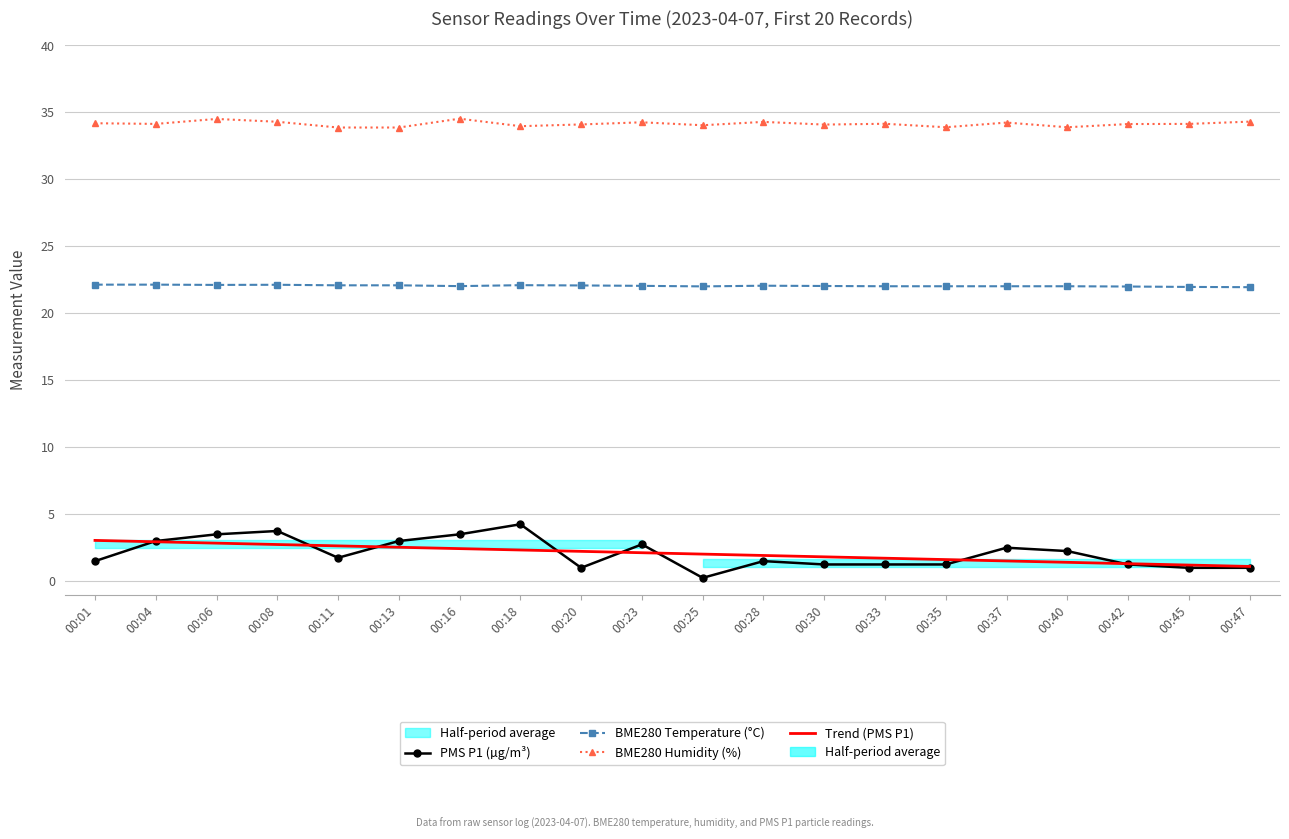

How many data points in BME280 Humidity (%) are less than 34?

5